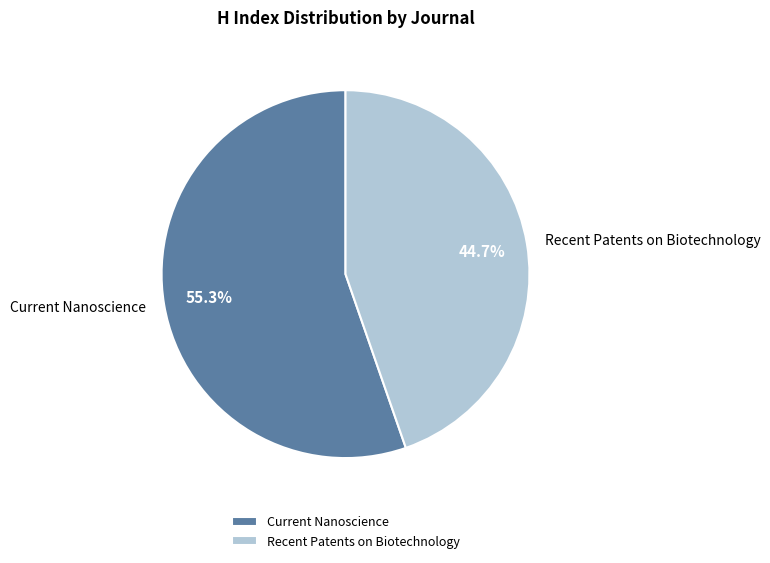

Does Current Nanoscience represent more than half of the total?

Yes